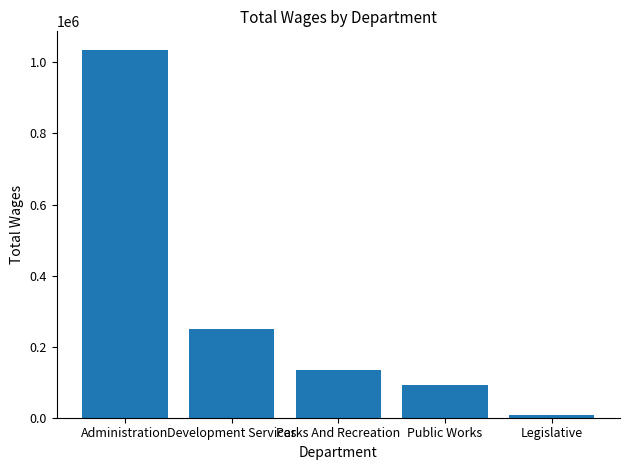

What is the difference between the maximum and minimum values?

1027721